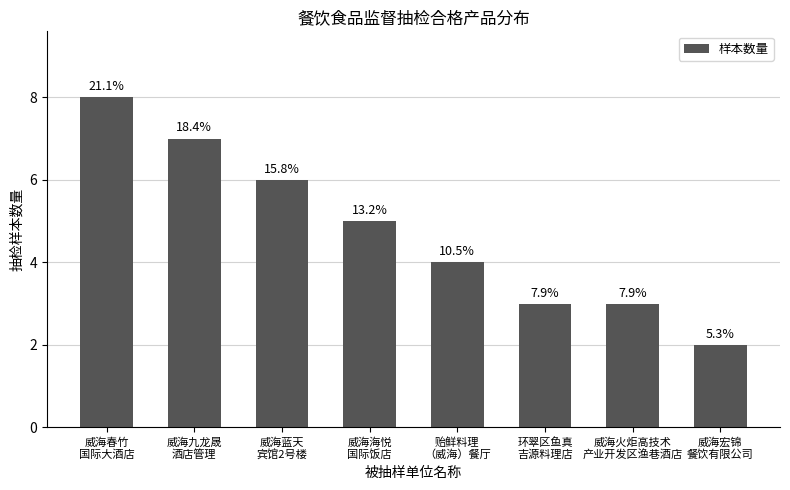

Does the chart contain any negative values?

No